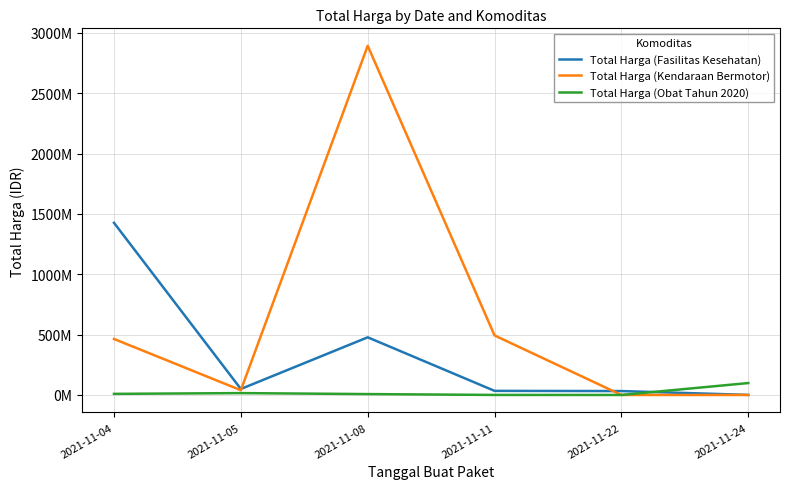

Where is Total Harga (Fasilitas Kesehatan) nearest to the value 713222887?

2021-11-08